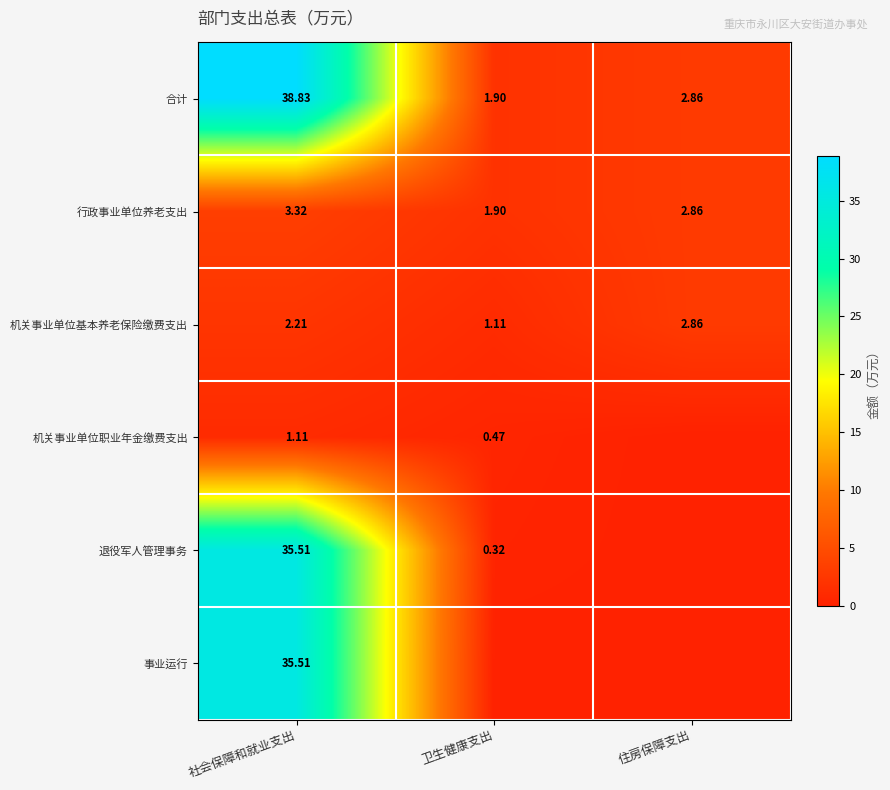

Rank the categories by 行政事业单位养老支出 value from lowest to highest.

卫生健康支出, 住房保障支出, 社会保障和就业支出